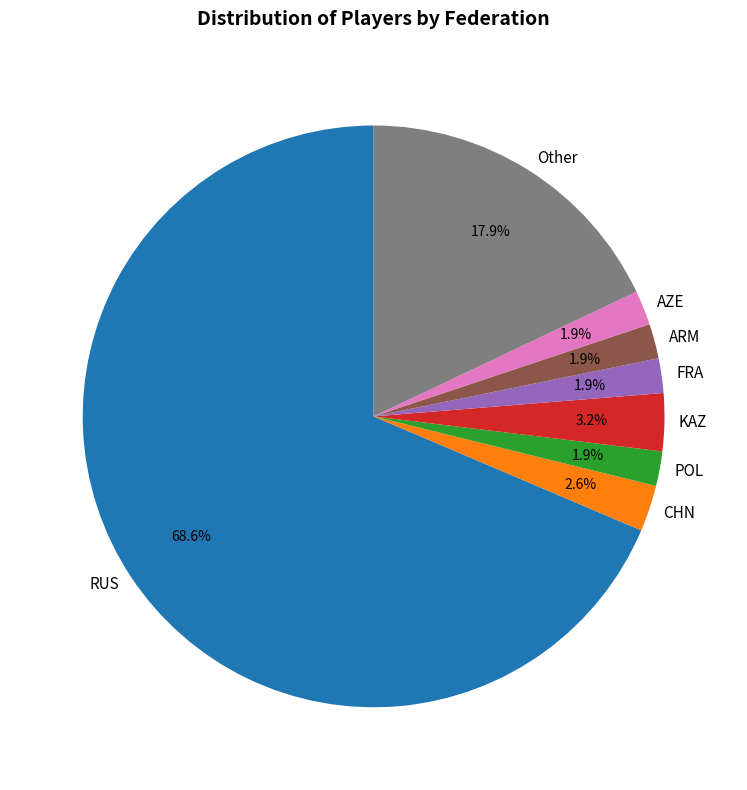

Which has a higher value, AZE or RUS?

RUS